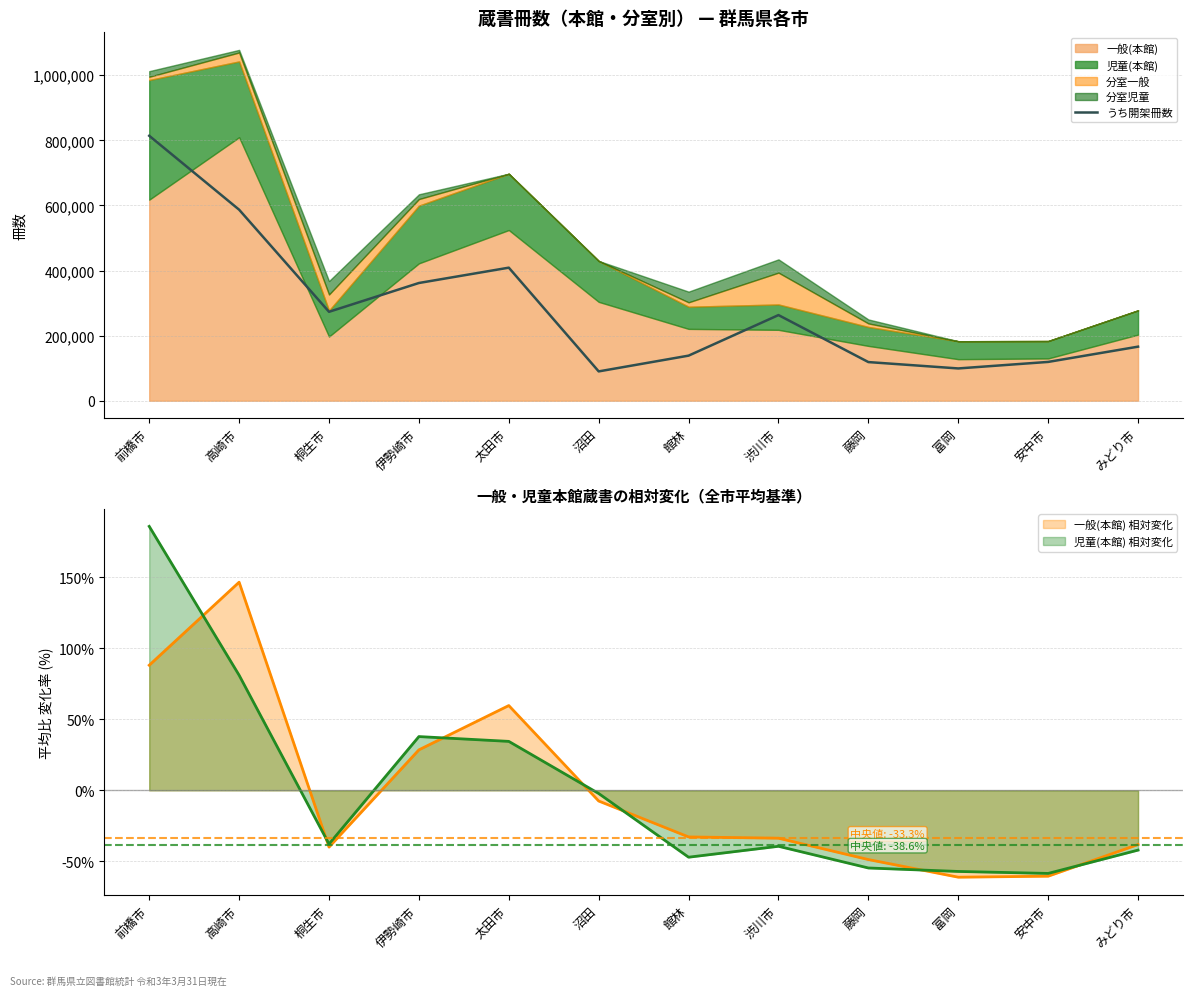

What is the sum of the values at 前橋市 and 桐生市?

1087069